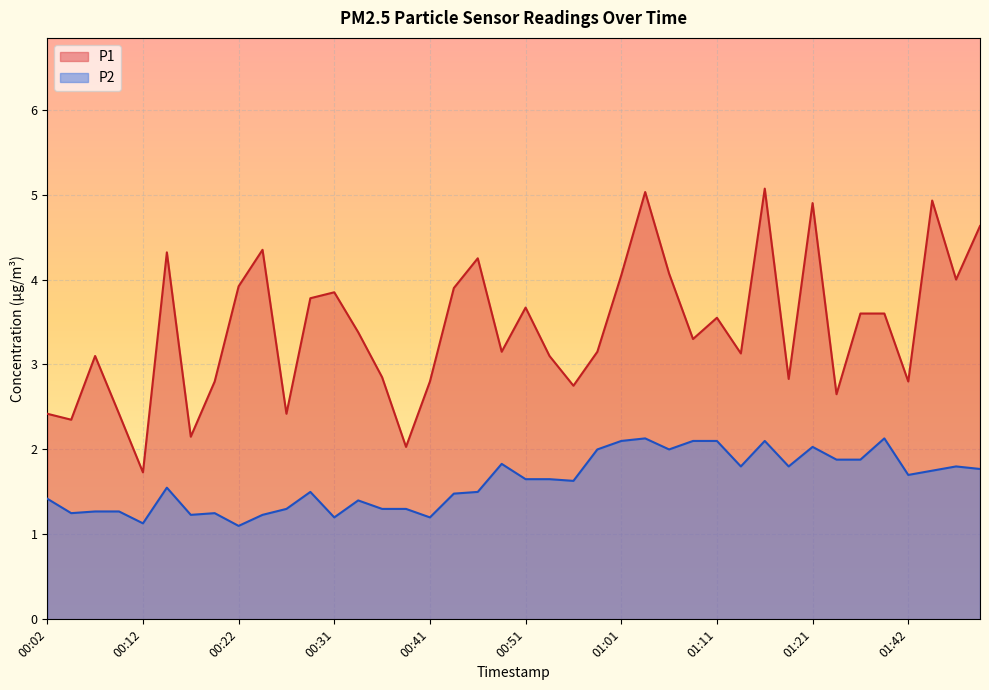

Which series has the widest spread of values?

P1